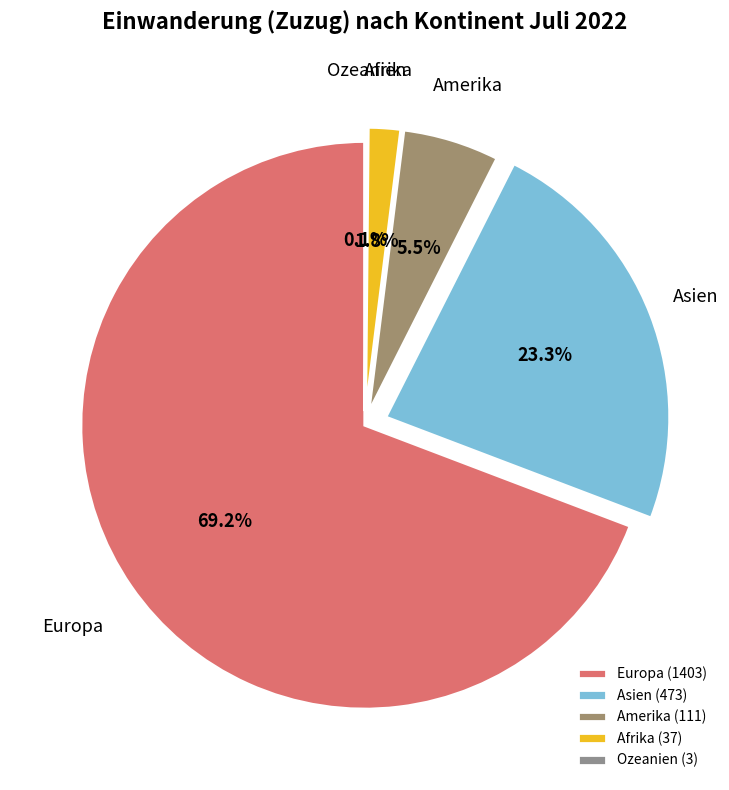

What percentage is the Asien slice, to the nearest percent?

23%